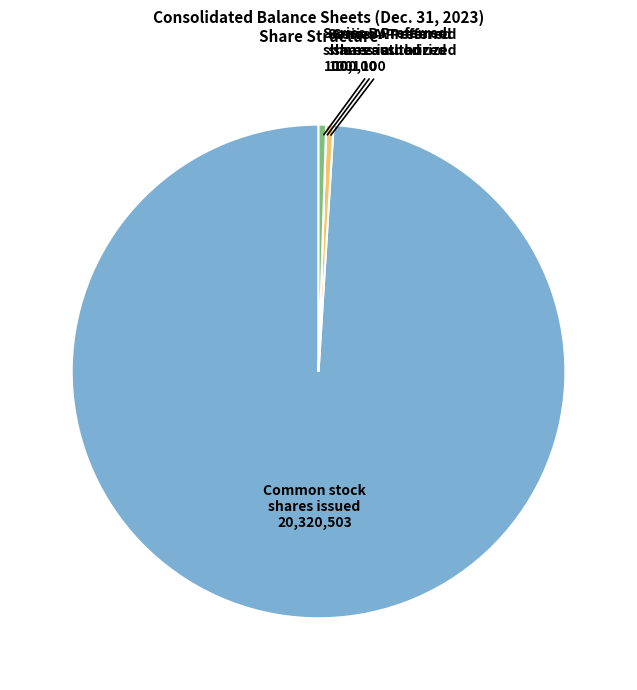

Is there any slice that represents more than half of the pie?

Yes